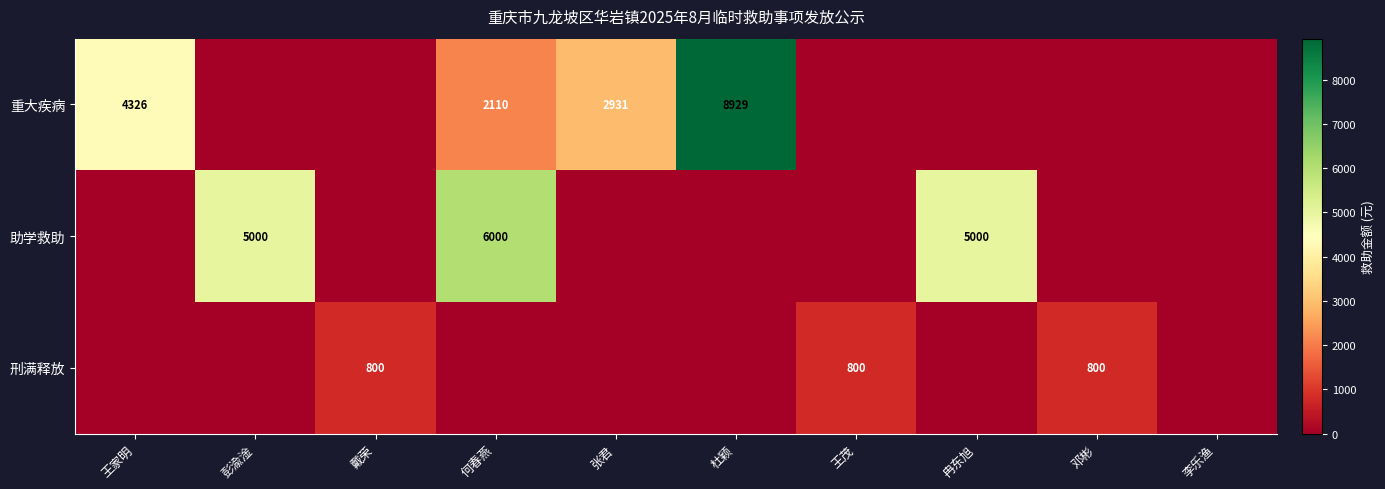

Is it true that 重大疾病 equals 8929 at 杜颖?

True